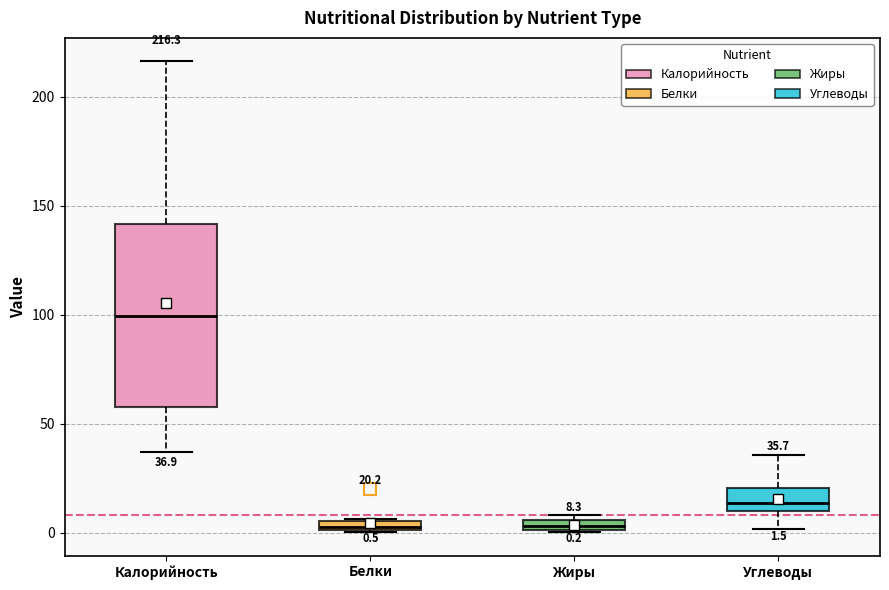

Comparing the boxes themselves (not the whiskers), which one is the tallest?

Калорийность